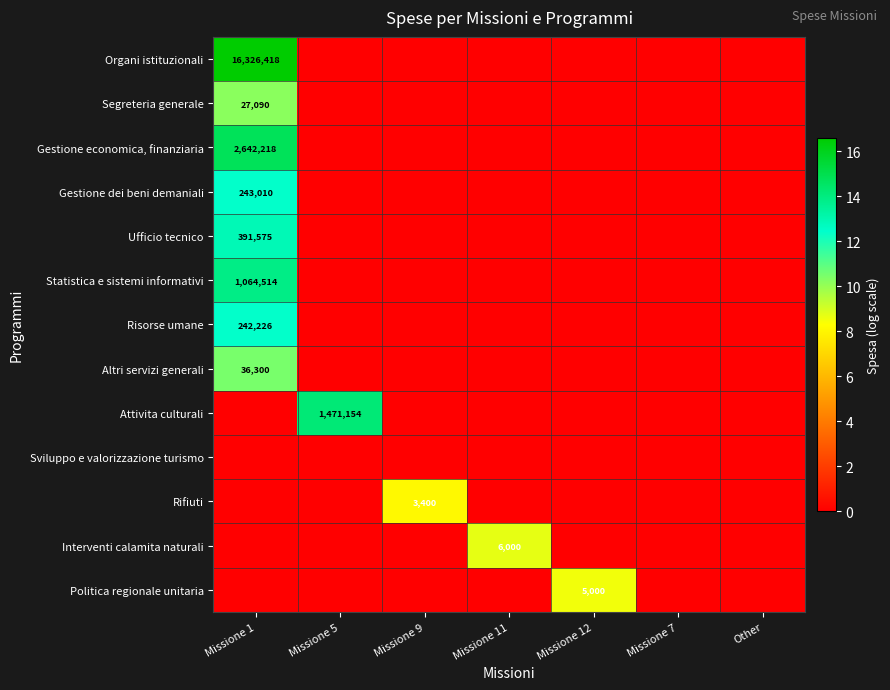

The Segreteria generale series shows 18356 at Missione 1. True or false?

False